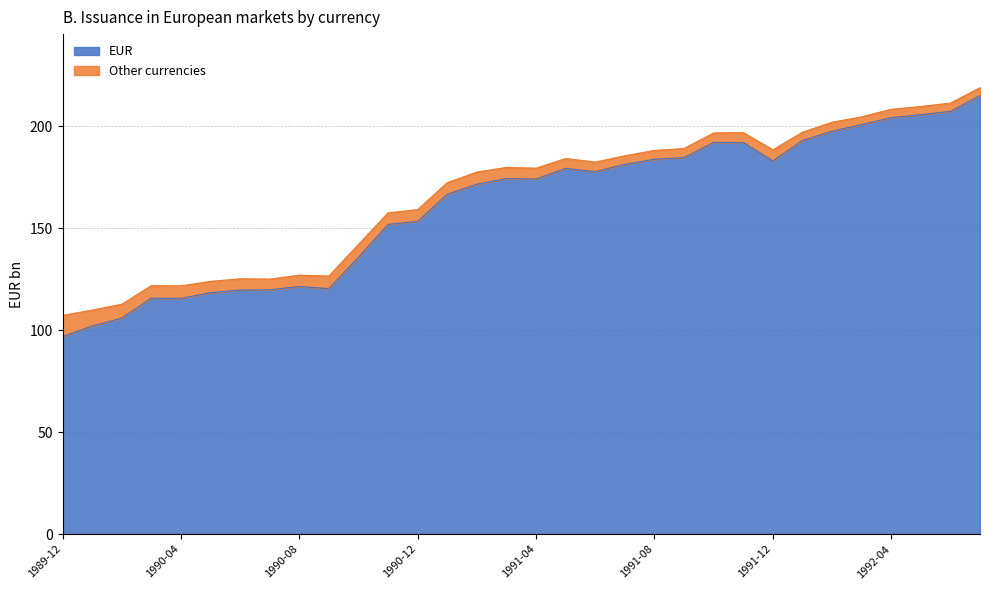

Rank the categories by value from lowest to highest.

1989-12, 1990-01, 1990-02, 1990-04, 1990-03, 1990-05, 1990-06, 1990-07, 1990-09, 1990-08, 1990-10, 1990-11, 1990-12, 1991-01, 1991-02, 1991-04, 1991-03, 1991-06, 1991-05, 1991-07, 1991-12, 1991-08, 1991-09, 1991-11, 1991-10, 1992-01, 1992-02, 1992-03, 1992-04, 1992-05, 1992-06, 1992-07